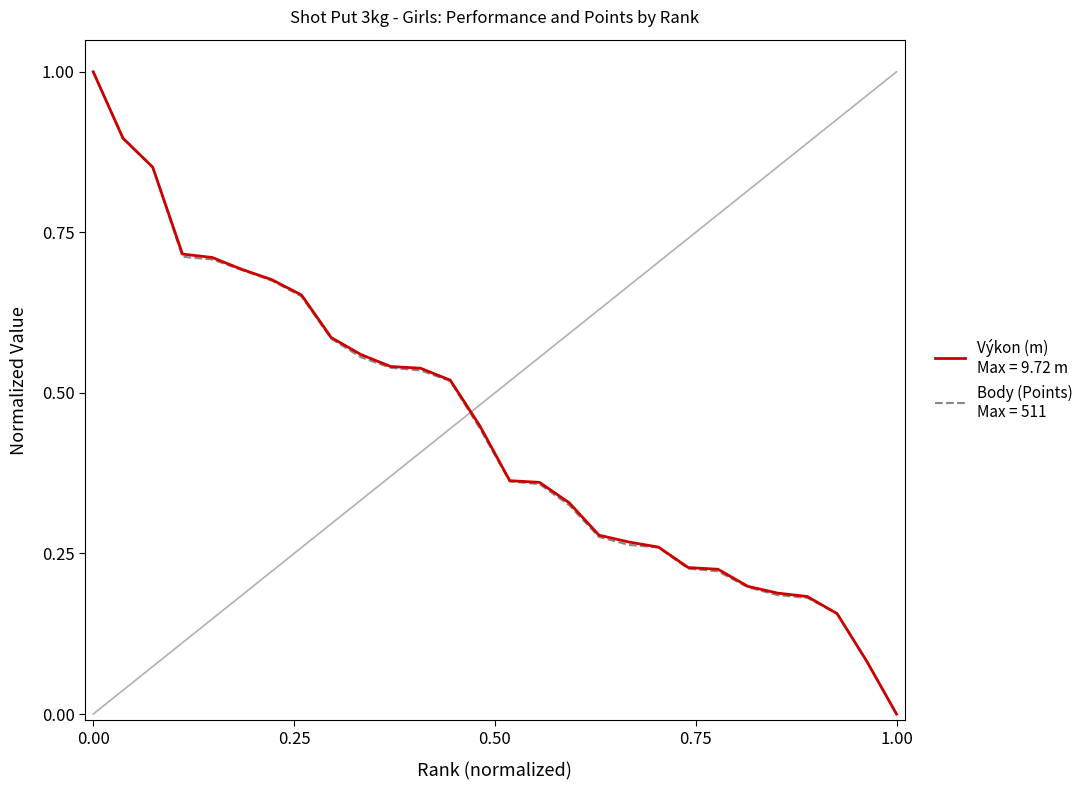

What is the greatest value displayed?

1.0